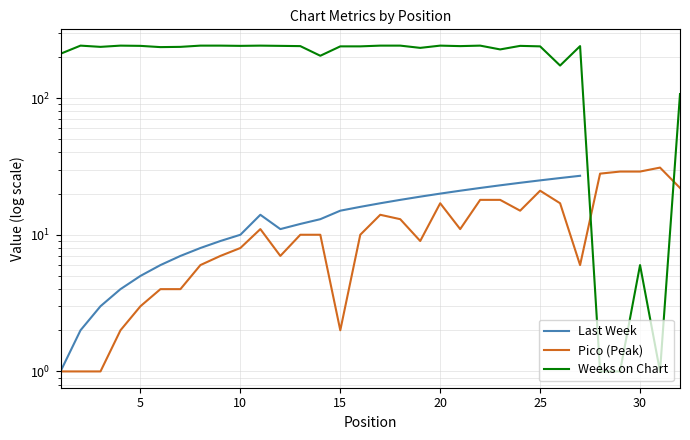

At 5, list the series in order from smallest to largest.

Pico (Peak), Last Week, Weeks on Chart